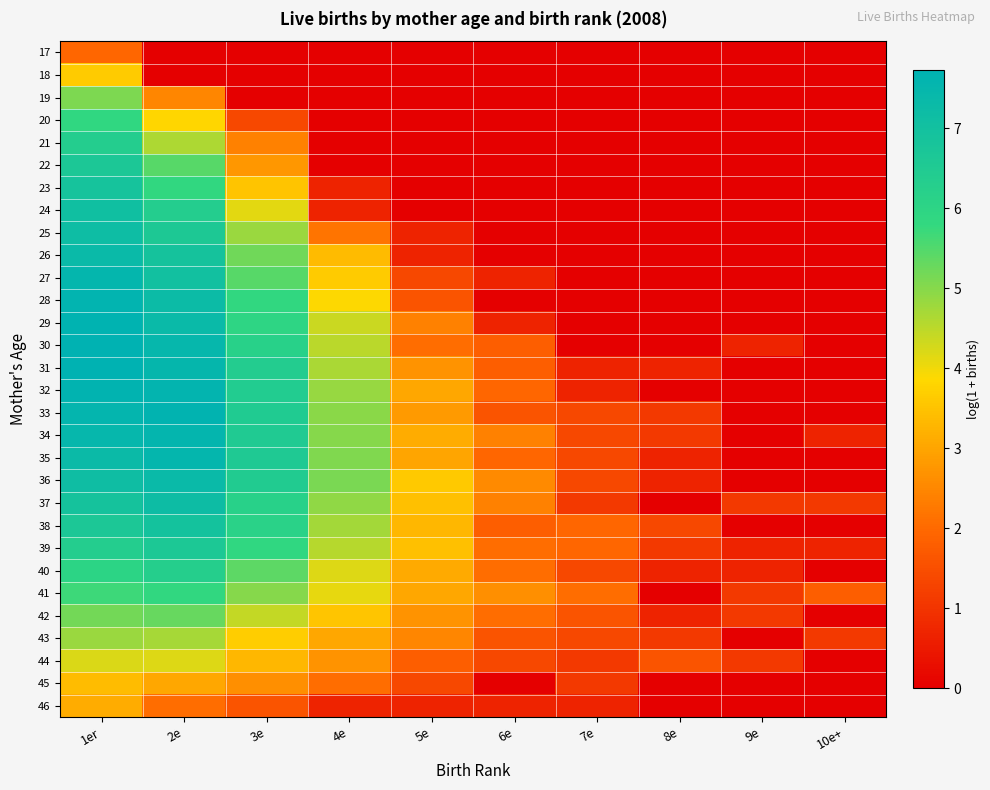

What is the total value across all series at 9e?

6.5